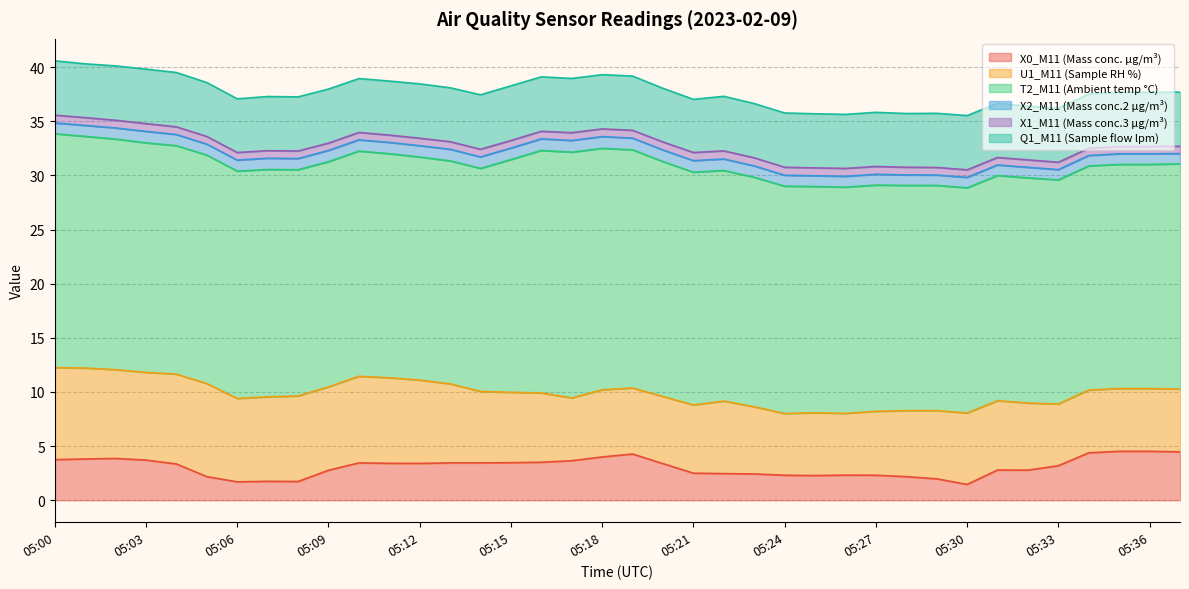

Is the value of X2_M11 (Mass conc.2 μg/m³) at 05:20 greater than the value of X0_M11 (Mass conc. μg/m³) at 05:27?

No